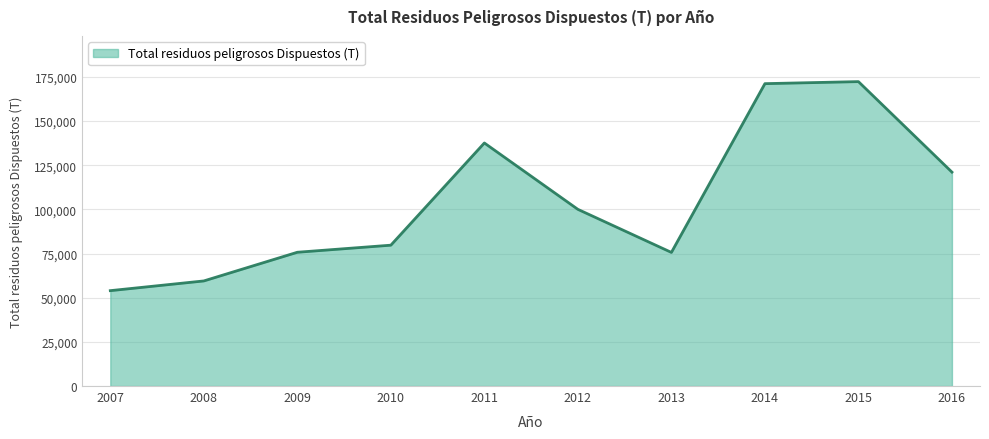

Which category has the lowest value across all series?

2007